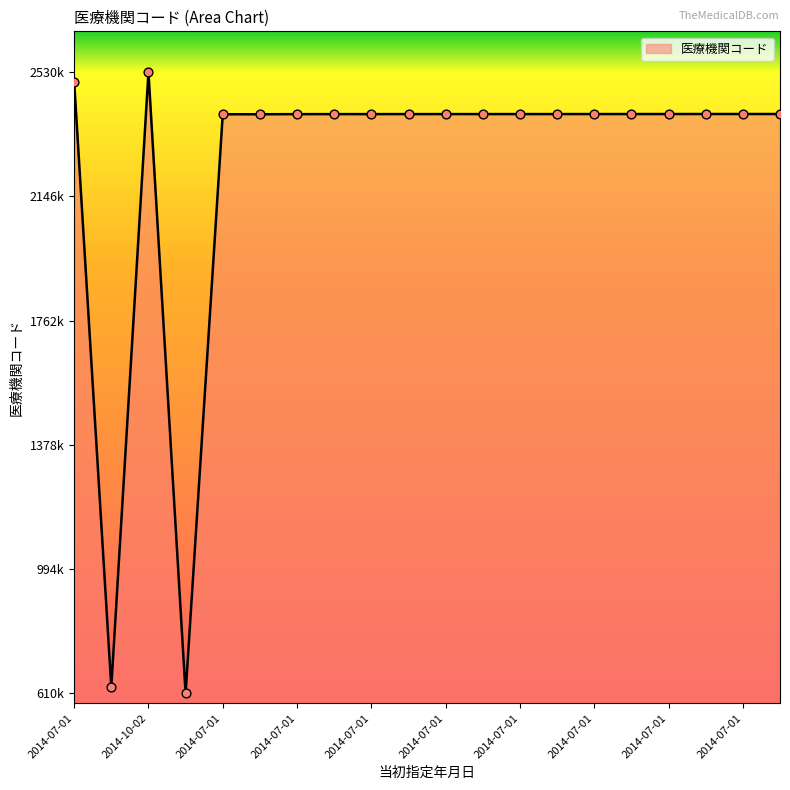

Does the chart have visible grid lines?

No